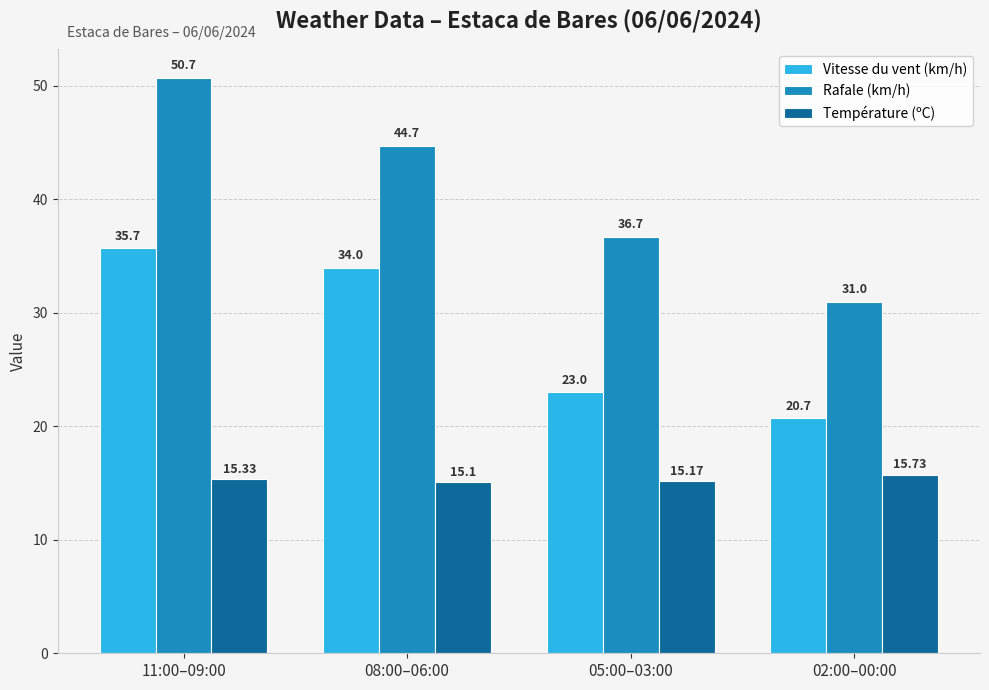

What position from the right is 02:00–00:00?

1